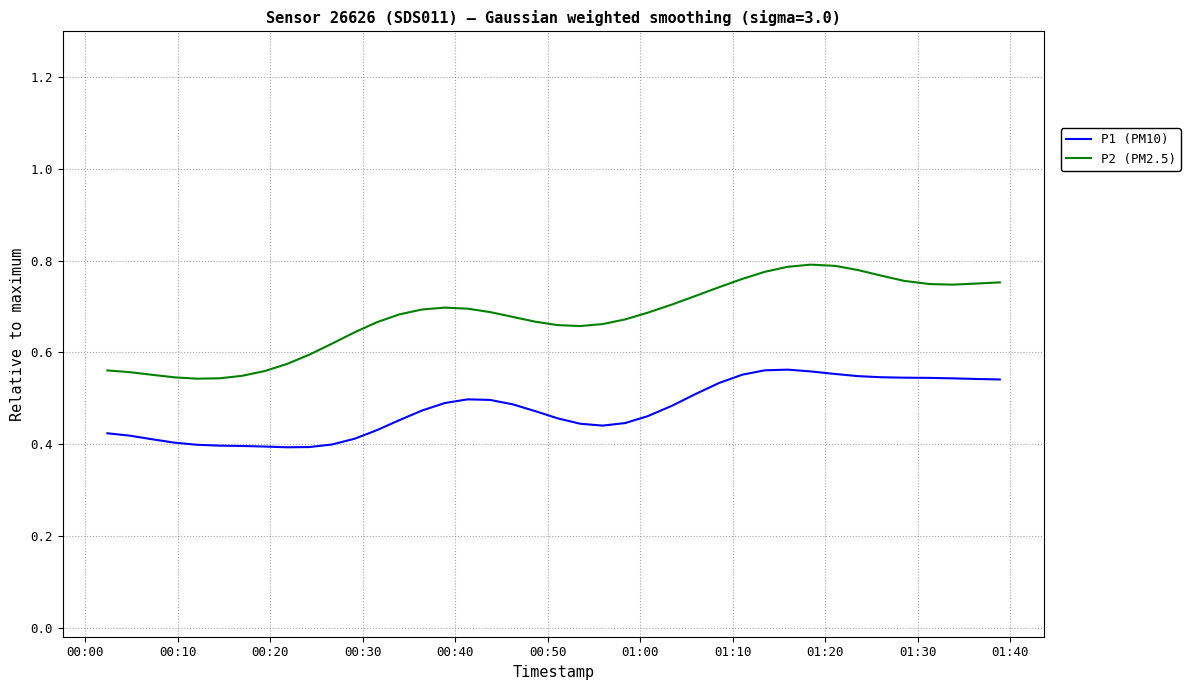

What is the difference between the maximum and minimum values in the P1 (PM10) series?

0.2